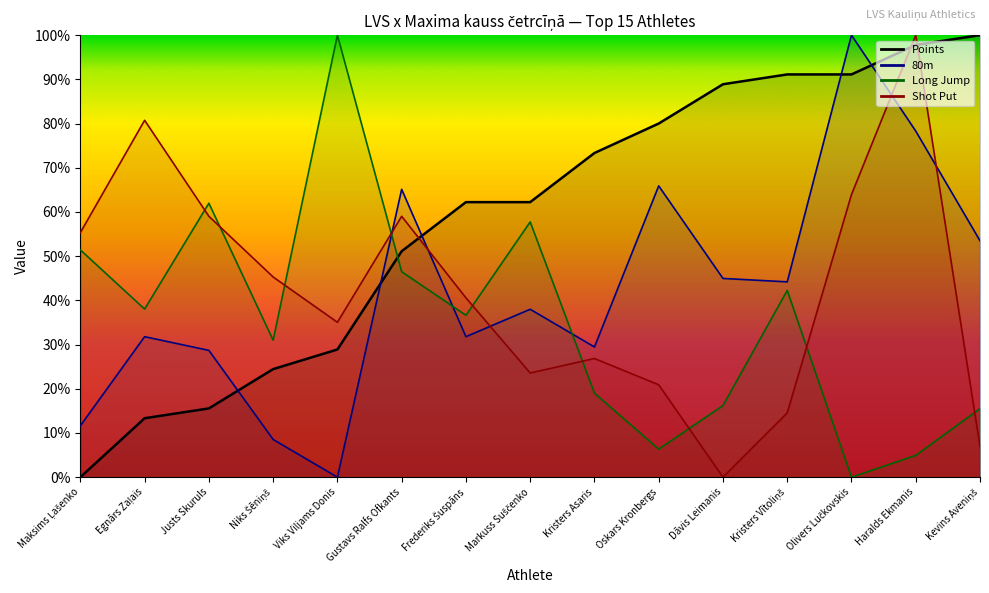

True or false: Long Jump has a value of 4.9 at Haralds Ekmanis.

True